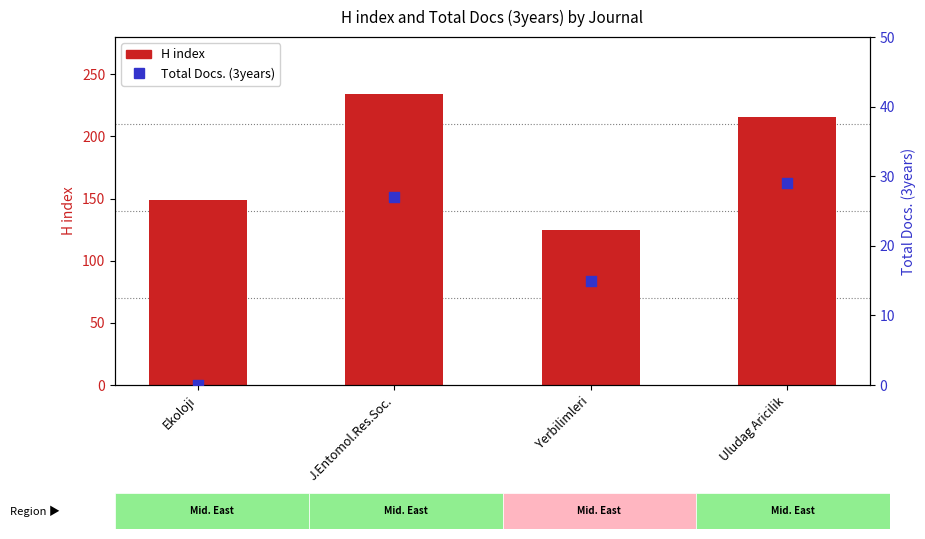

What is the total value across all series at J.Entomol.Res.Soc.?

261